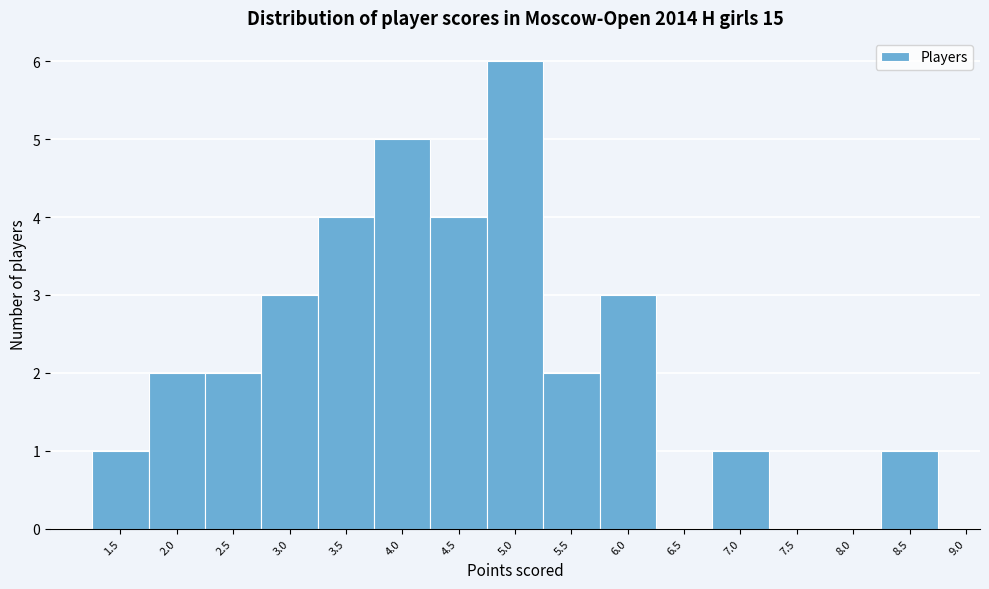

How tall is the bar that spans 5.25 to 5.75 on the x-axis? The values are not printed on the chart, so give them approximately, as read against the axis.

2